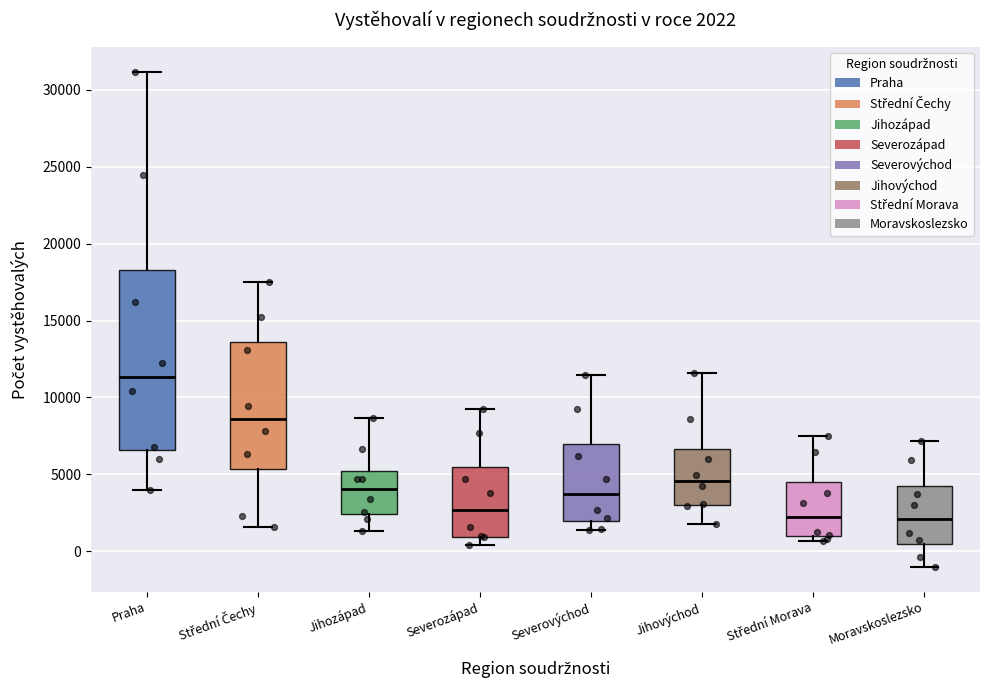

Comparing the boxes themselves (not the whiskers), which one is the tallest?

Praha